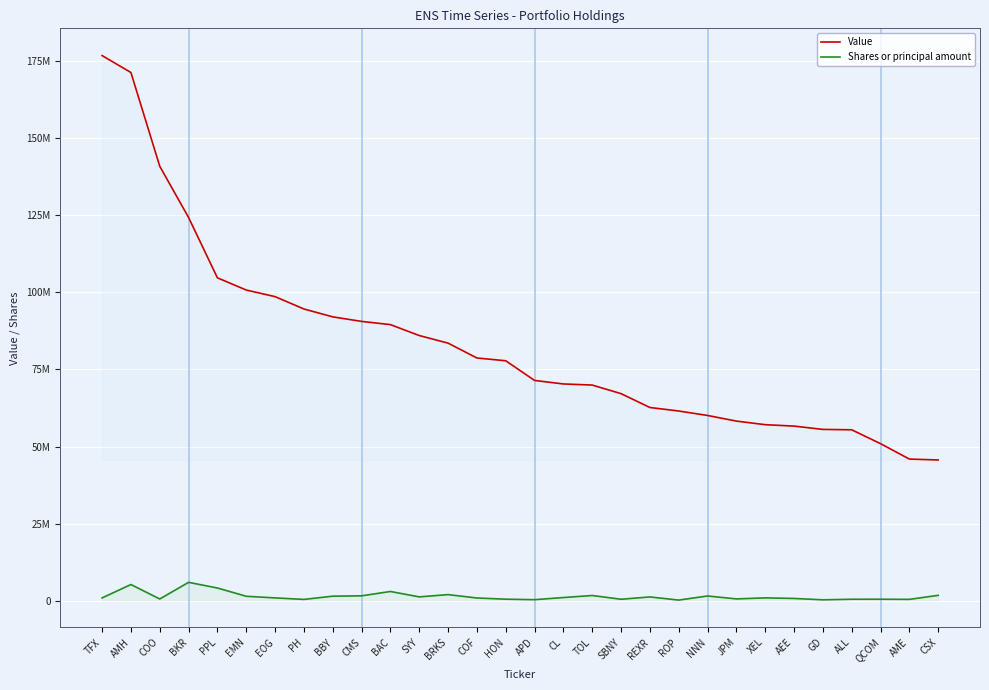

What is the total value across all series at APD?

71746850